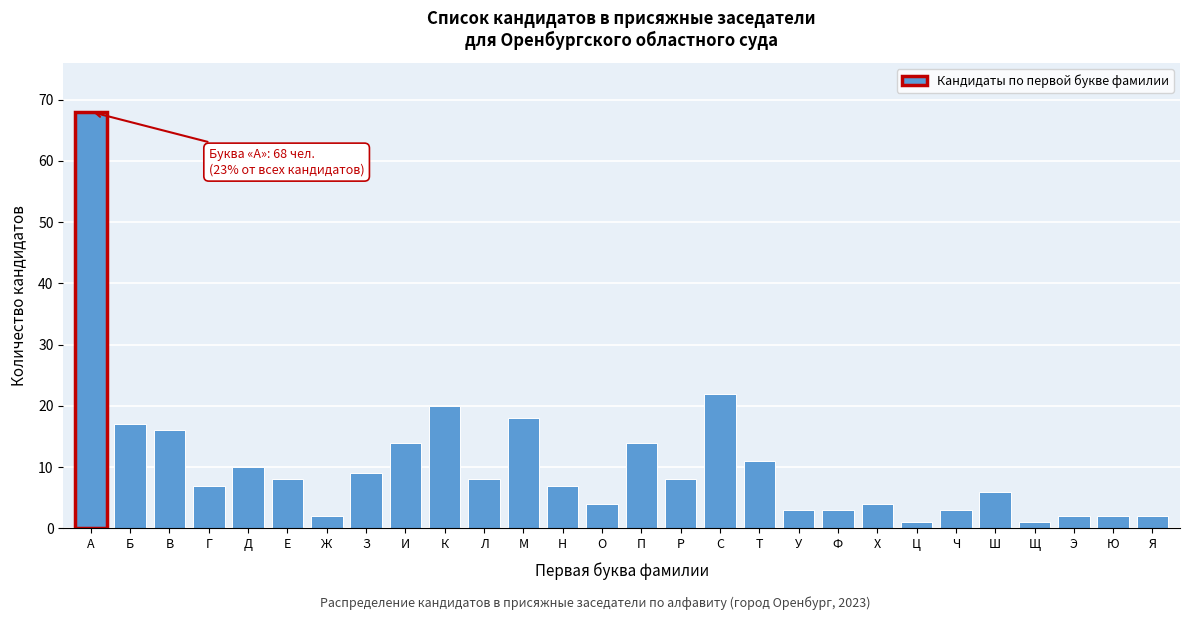

Reading left to right, transcribe all the data shown in this chart.

А=68	Б=17	В=16	Г=7	Д=10	Е=8	Ж=2	З=9	И=14	К=20	Л=8	М=18	Н=7	О=4	П=14	Р=8	С=22	Т=11	У=3	Ф=3	Х=4	Ц=1	Ч=3	Ш=6	Щ=1	Э=2	Ю=2	Я=2